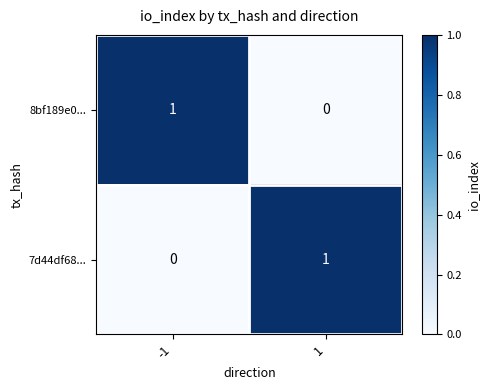

Count the number of categories in the chart.

2